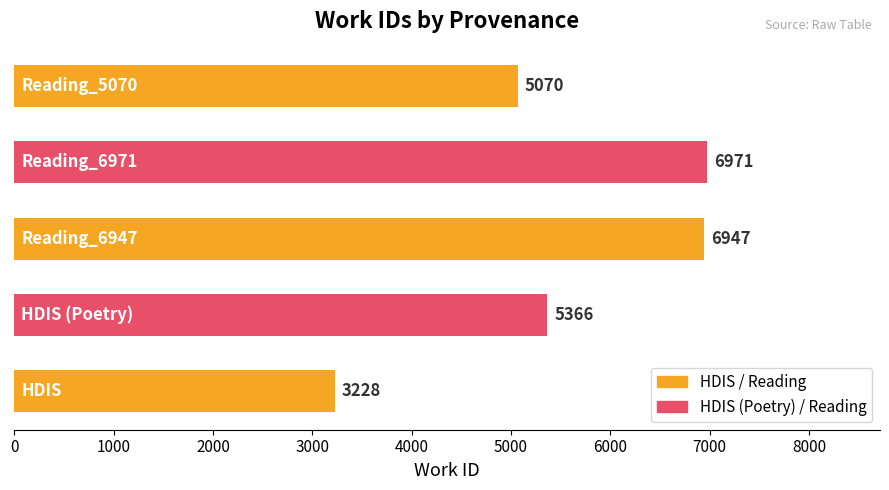

What is the sum of all values?

27582